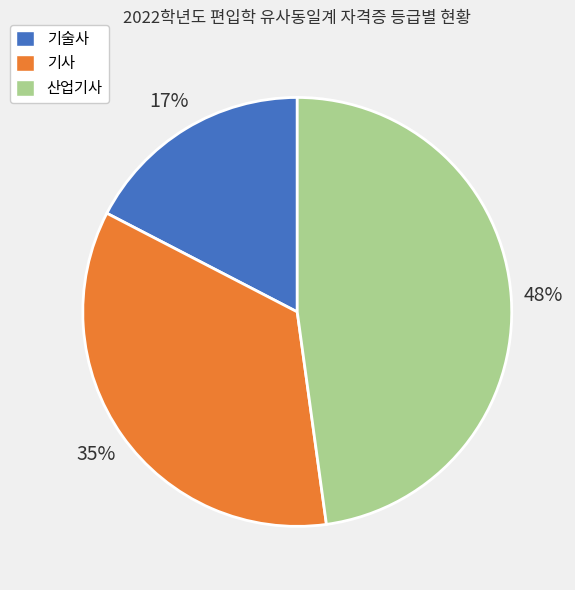

How many segments does this pie chart have?

3